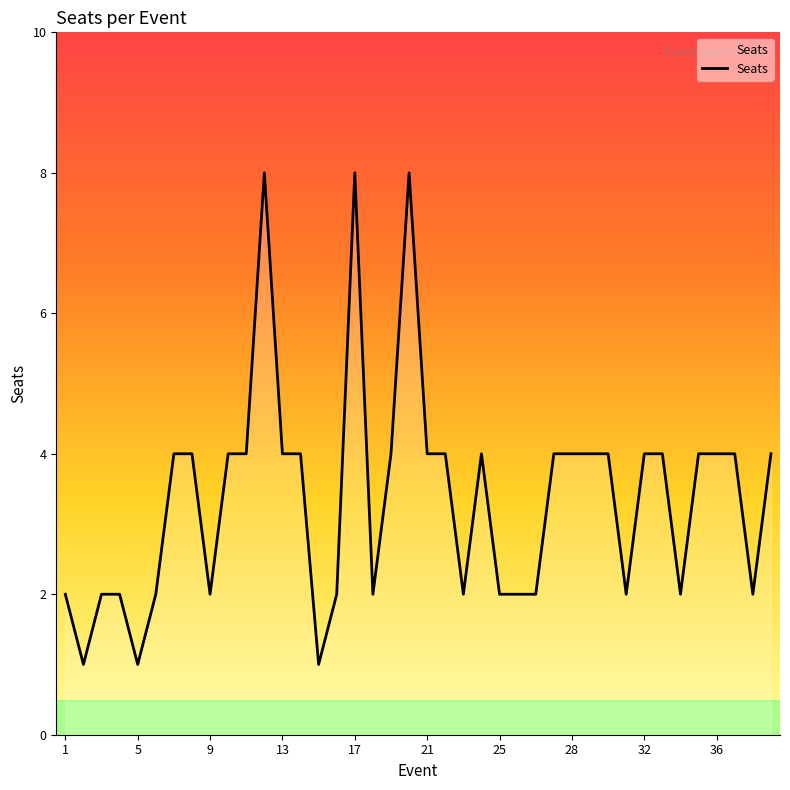

How many lines are shown in the chart?

1